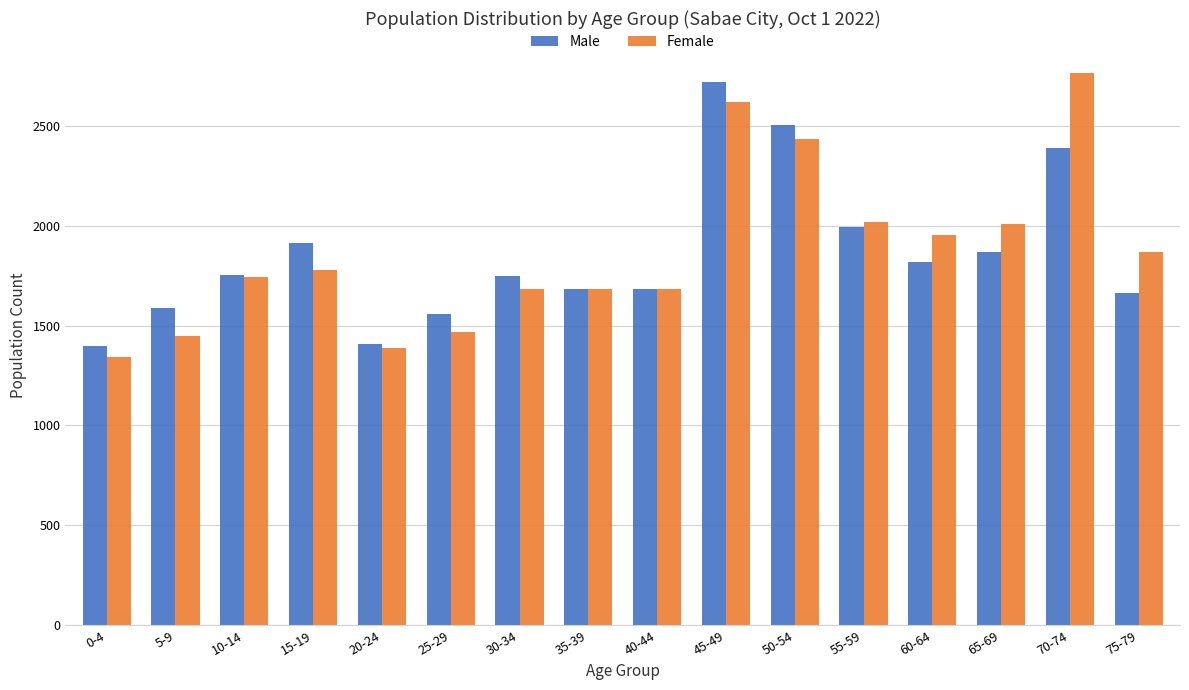

What is the lowest value of the Male series?

1397